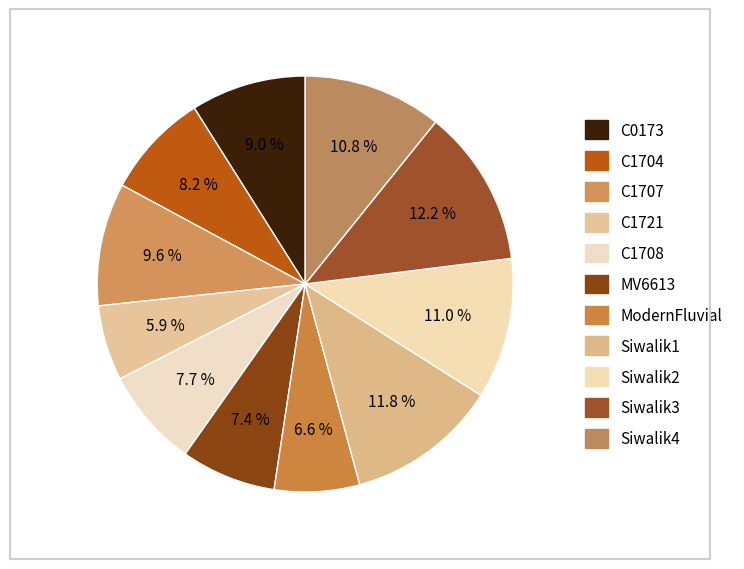

To the nearest percent, what is the difference between the largest and smallest slice percentages?

6%